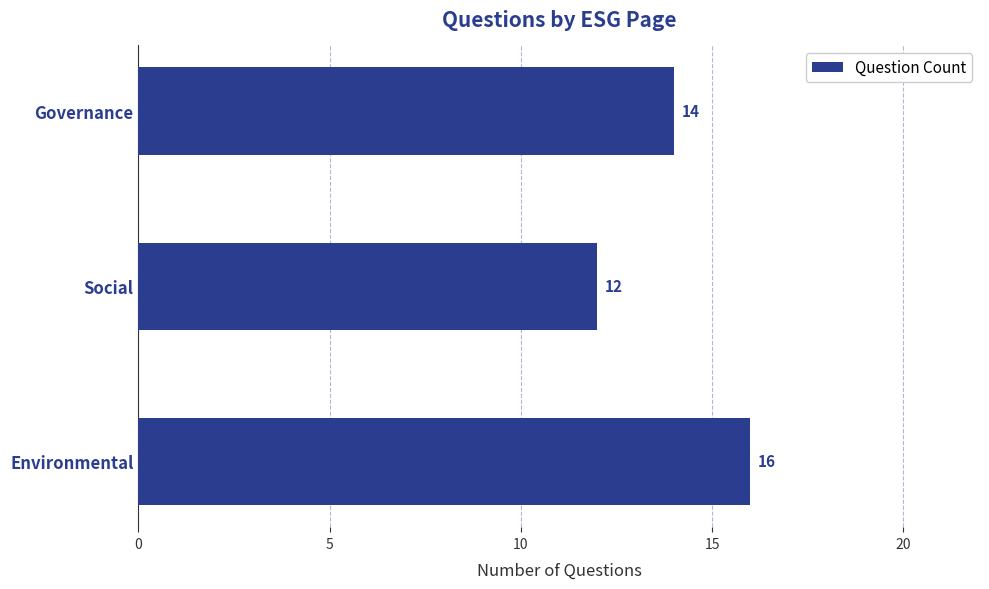

What is the difference between the maximum and minimum values?

4